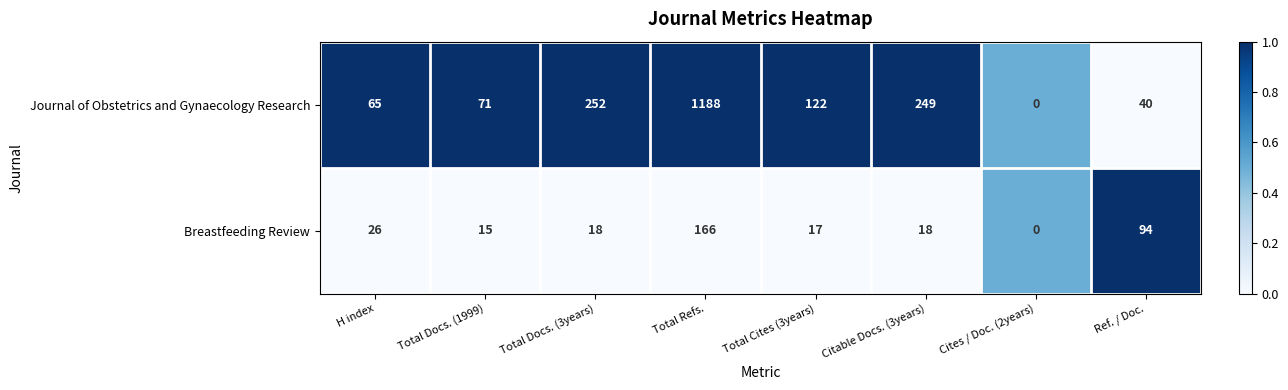

What is the total value across all series at Total Docs. (1999)?

86